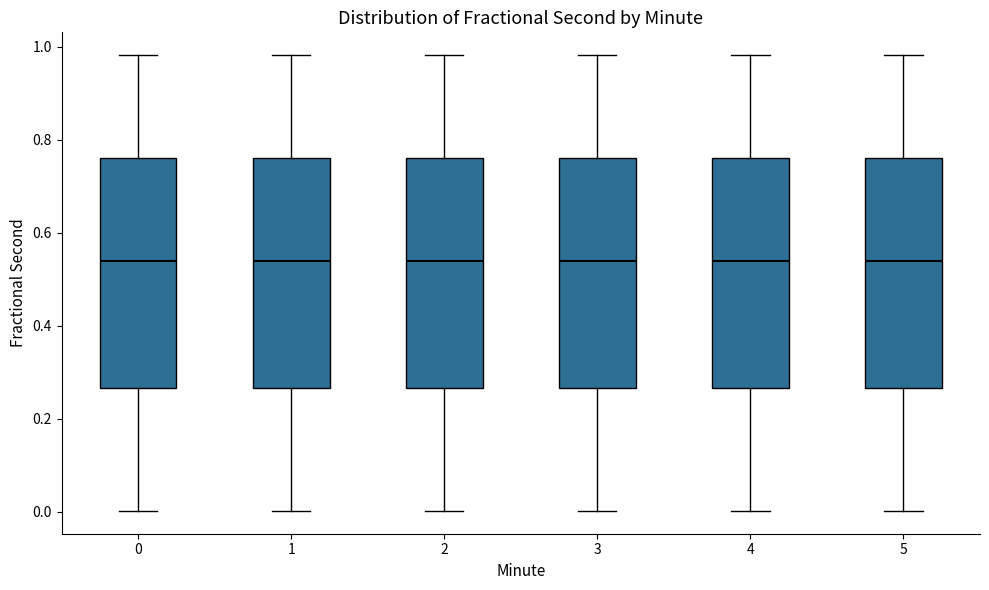

Where is the upper edge of the box at x = 4 on the y-axis? The values are not printed on the chart, so give them approximately, as read against the axis.

0.76